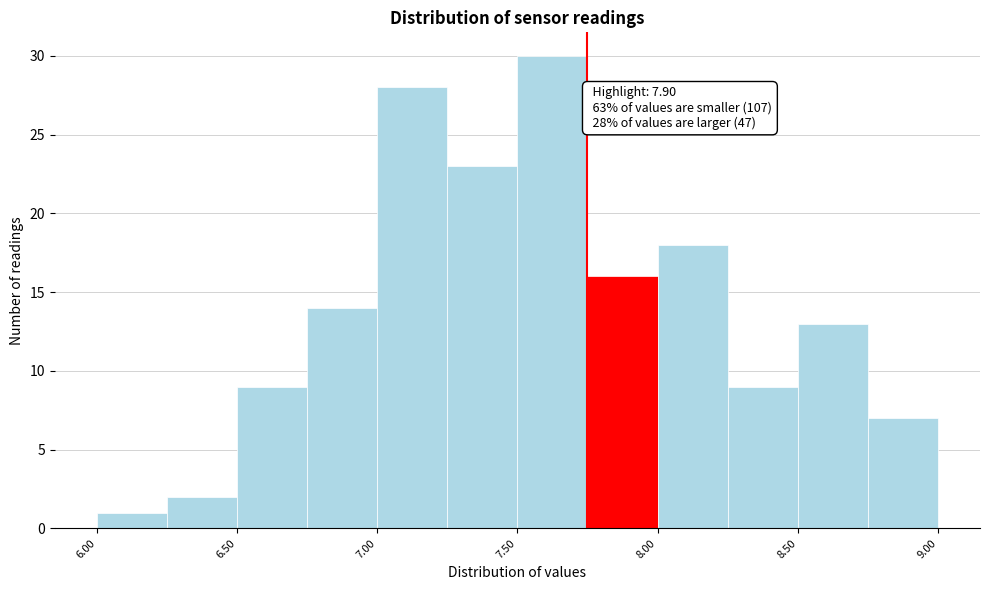

Over which range of the x-axis is the bar tallest?

7.50 to 7.75